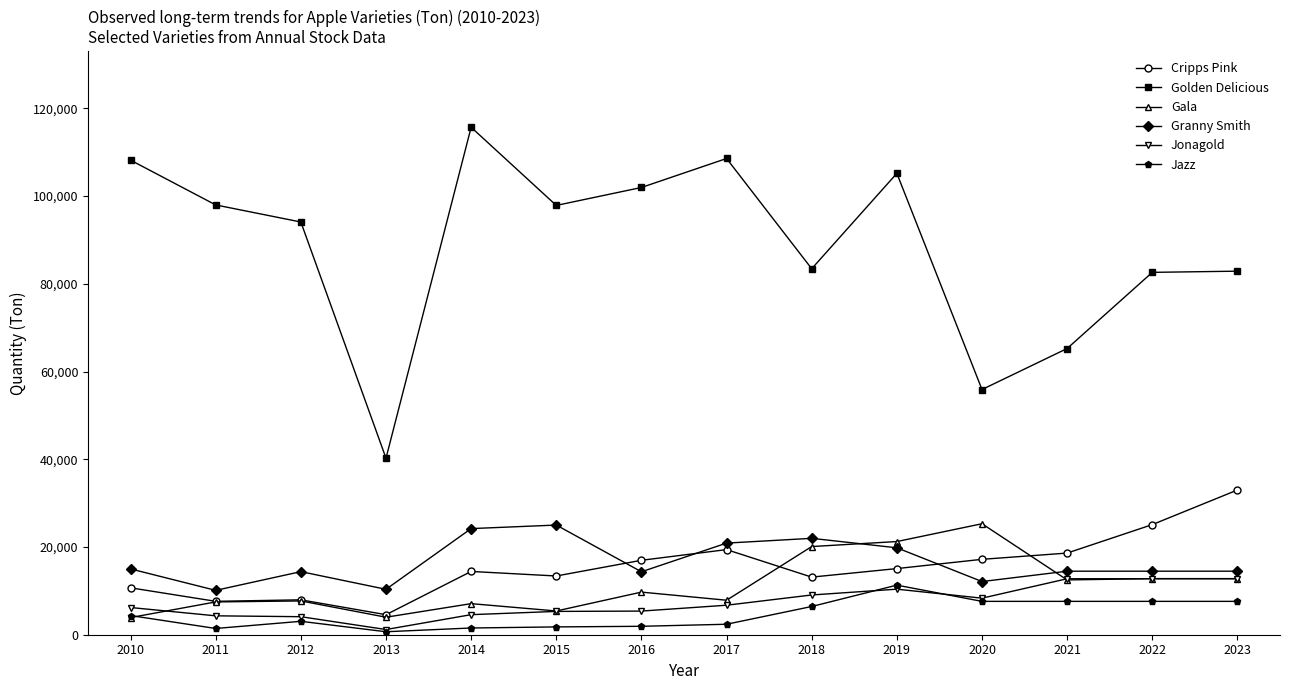

True or false: Golden Delicious and Jazz cross at least once.

False